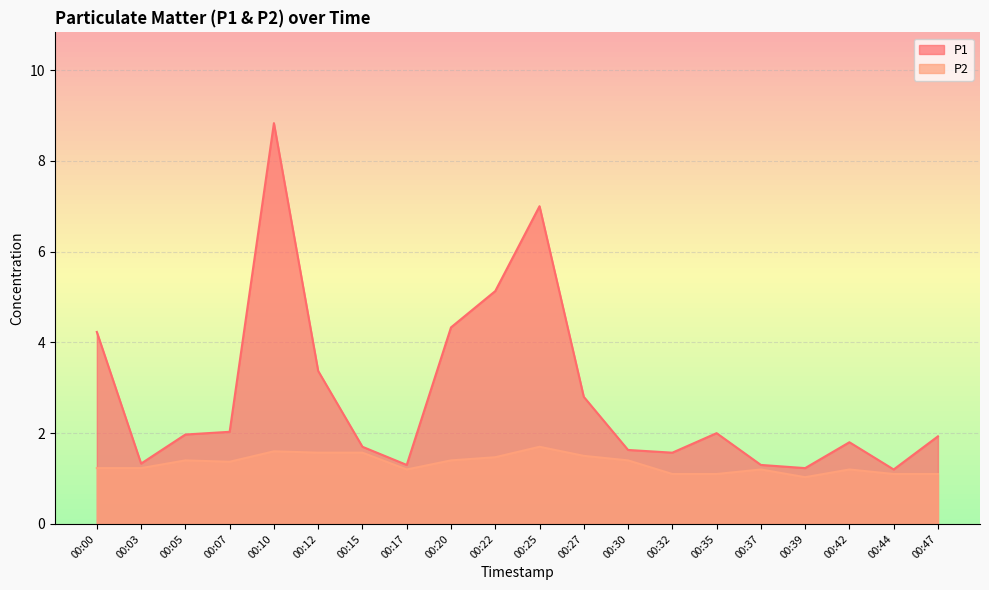

True or false: P2 has a value of 1.1 at 00:47.

True